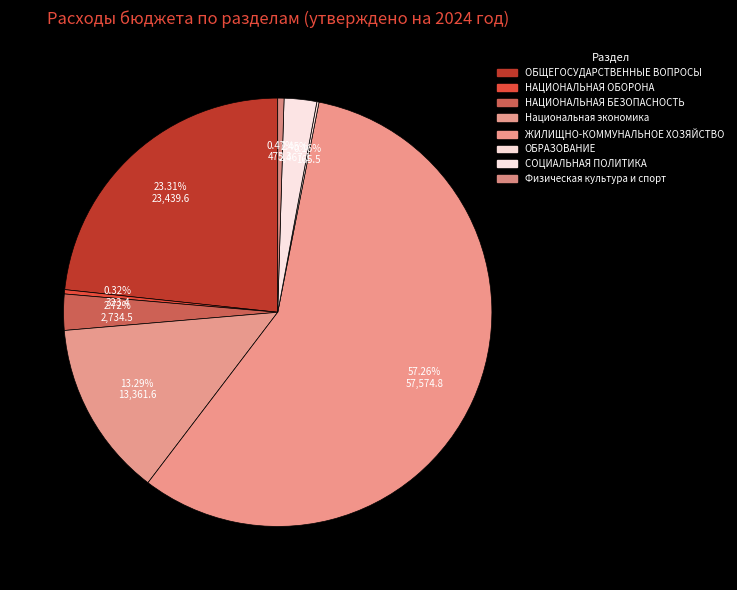

How many slices are in this pie chart?

8